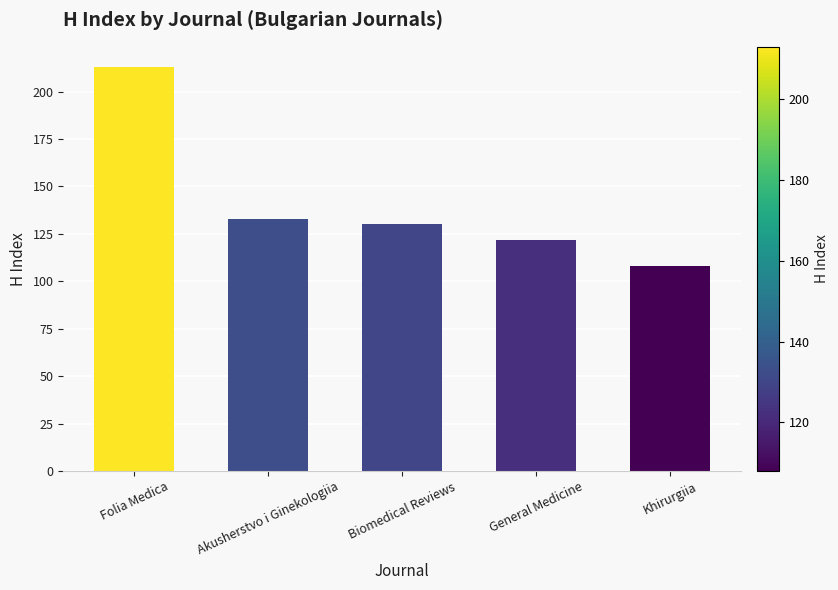

What is the ratio of the value at Akusherstvo i Ginekologiia to the value at Biomedical Reviews?

1.0